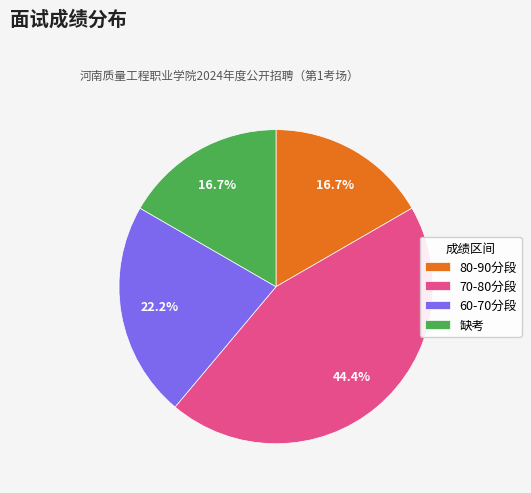

Which has a higher value, 缺考 or 70-80分段?

70-80分段